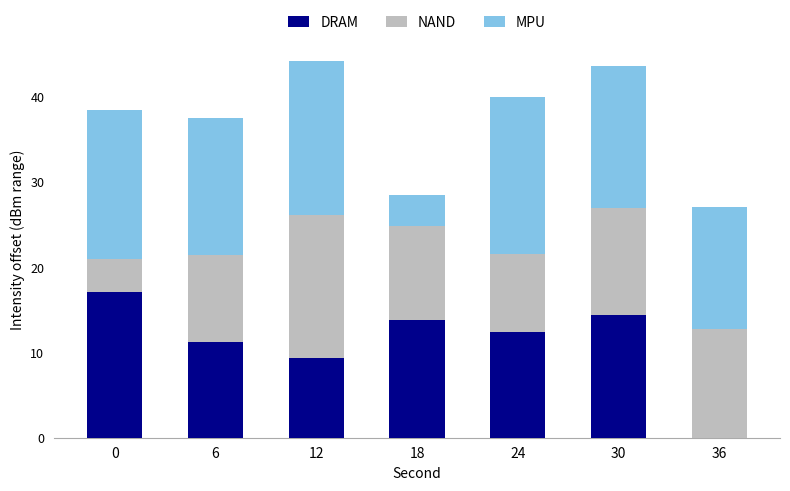

True or false: DRAM has a value of 12.5 at 24.

True